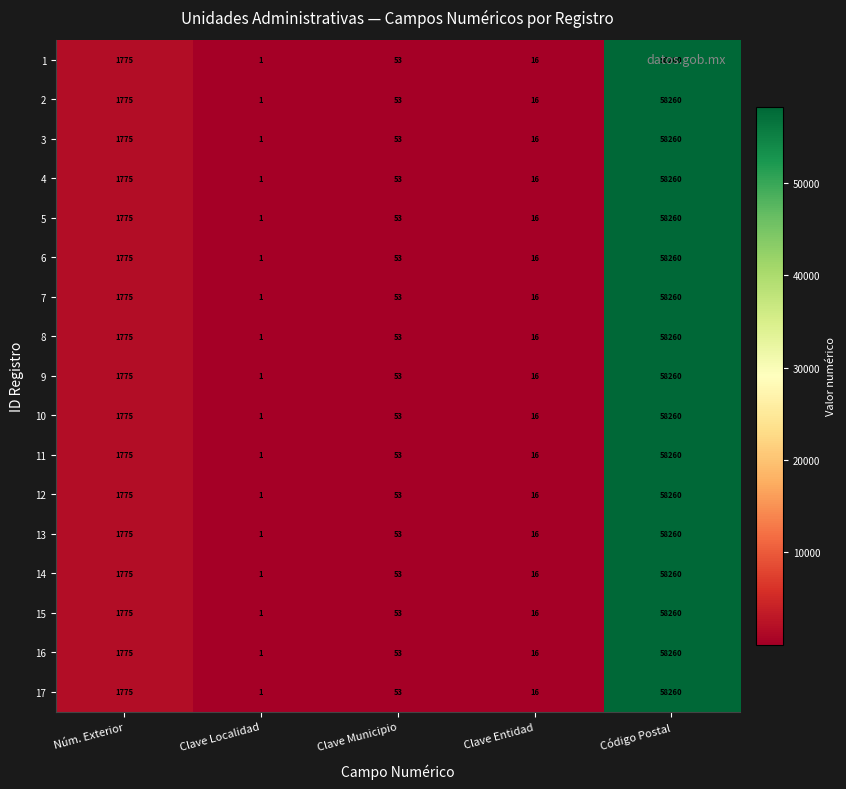

The 5 series shows 1165 at Núm. Exterior. True or false?

False